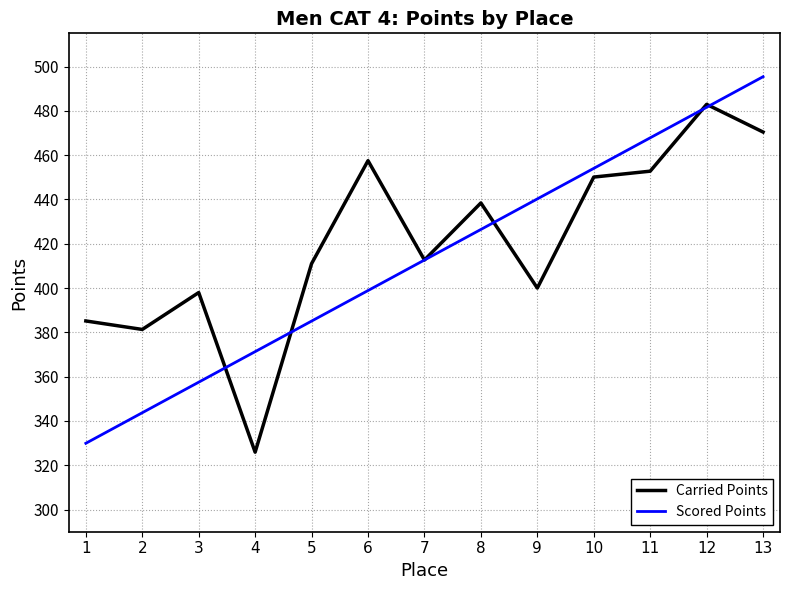

What is the lowest value of the Scored Points series?

329.9